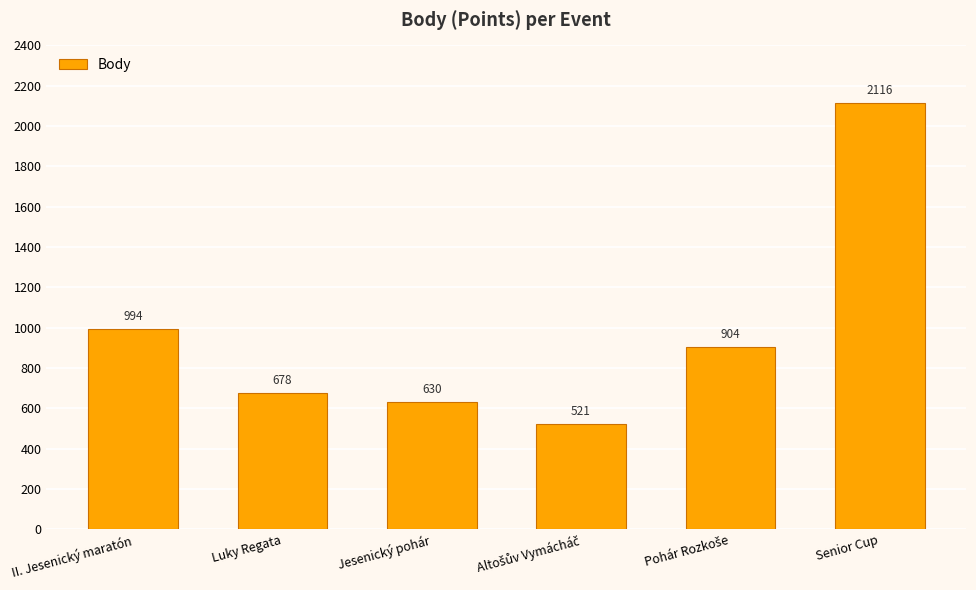

The value at II. Jesenický maratón is 377. True or false?

False